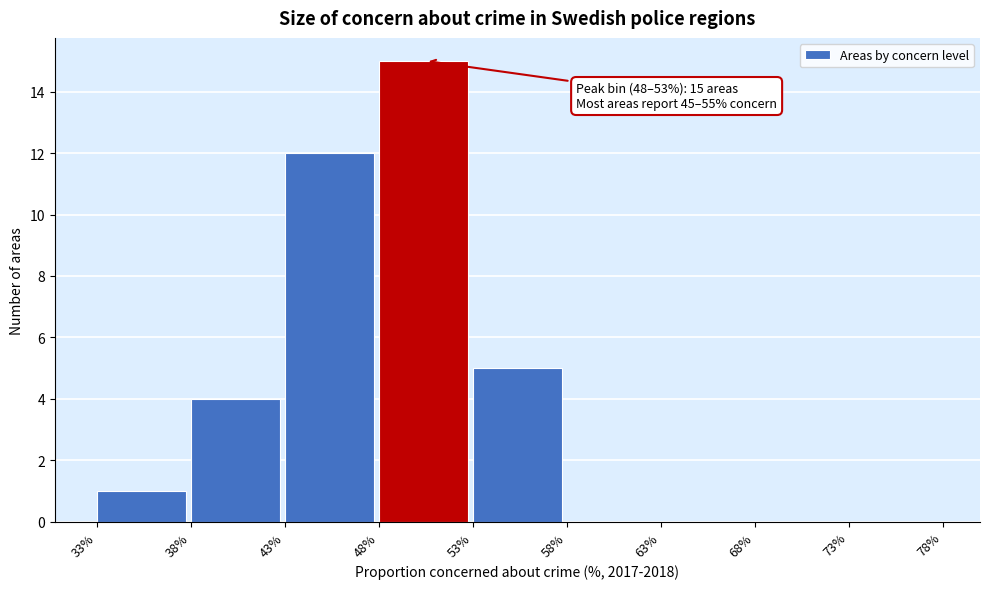

Over which range of the x-axis is the bar tallest?

48% to 53%